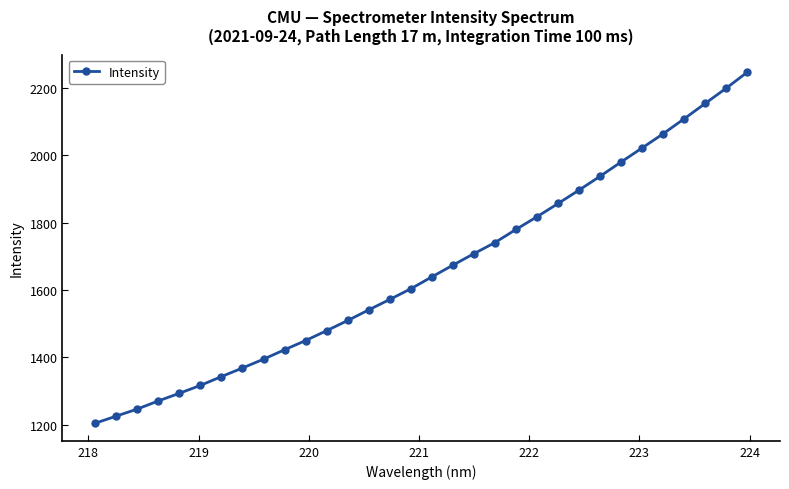

What is the difference between the maximum and minimum values?

1041.7